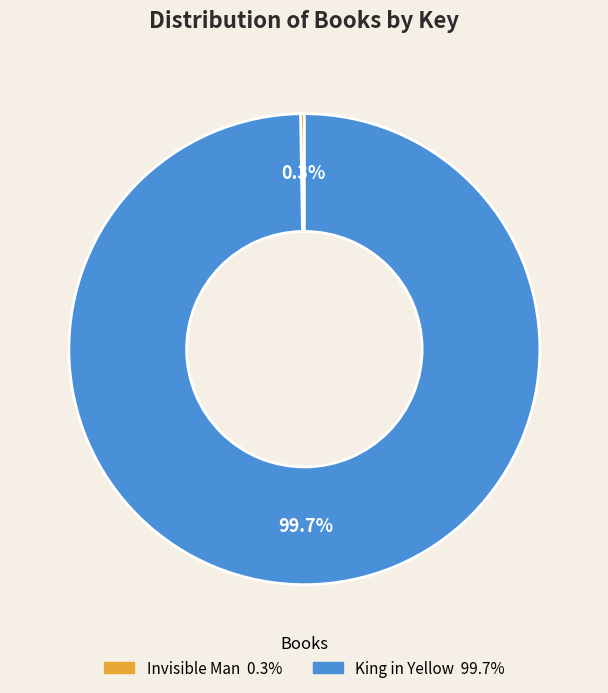

Which slice is the largest?

King in Yellow